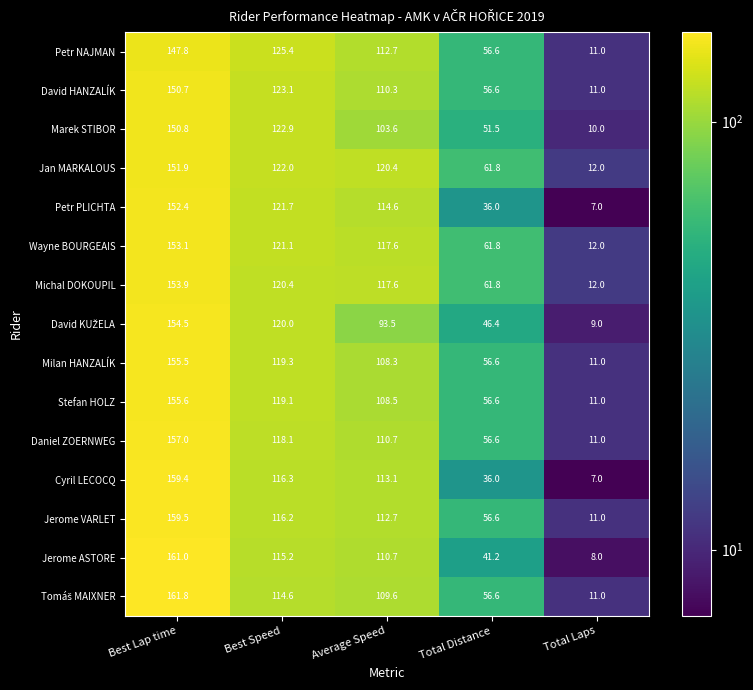

What is the difference between the highest and lowest values at Total Laps?

5.0